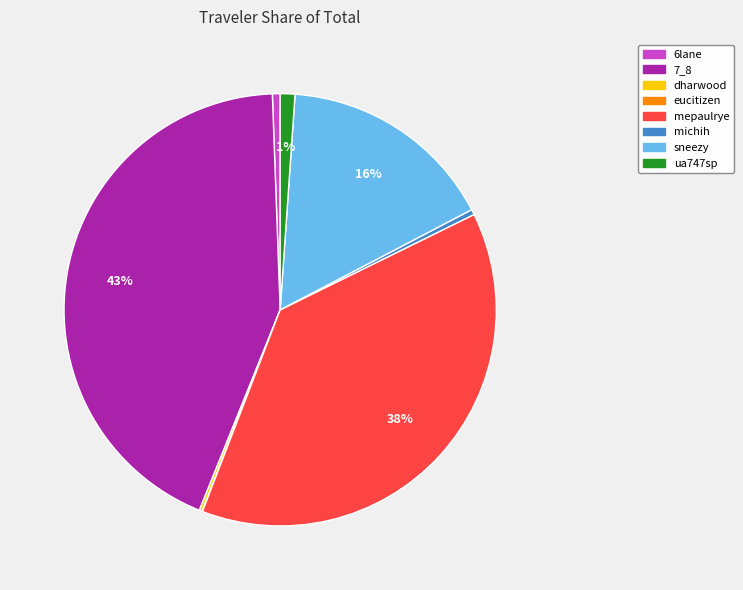

Between michih and sneezy, which is larger?

sneezy